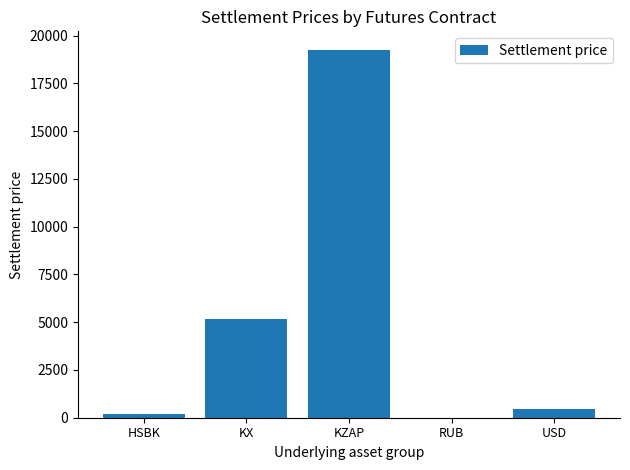

Which has a higher value, KX or KZAP?

KZAP